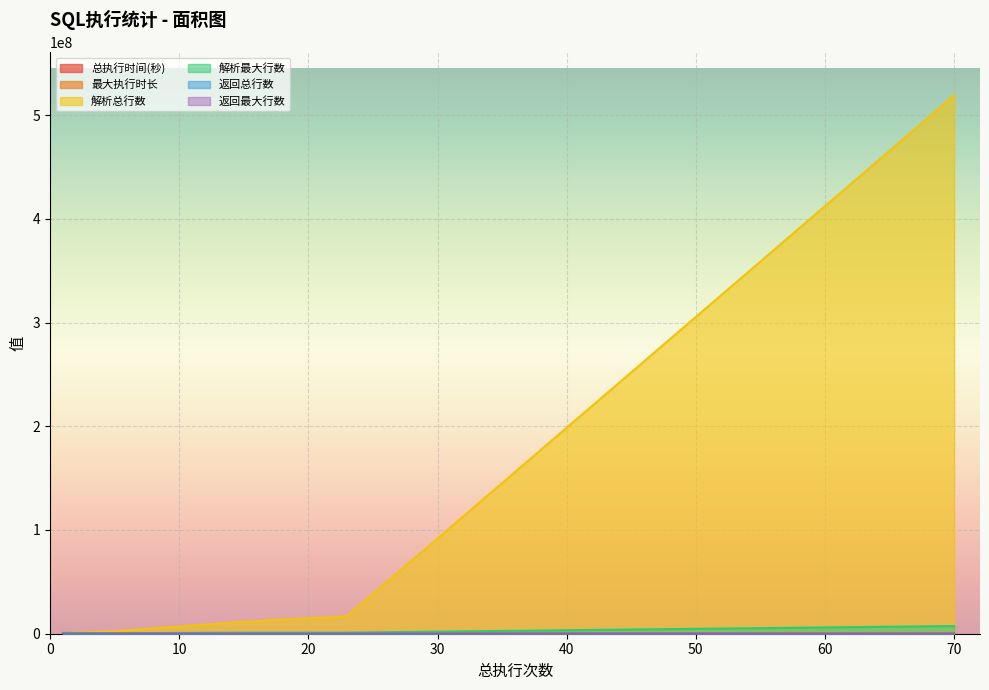

Reading left to right, what are all the values shown in this chart?

总执行时间(秒): 103	105	106	116	202	602	2256	2525	3179	3631	3943	11028
最大执行时长: 103	105	106	116	202	147	243	256	709	858	786	207
解析总行数: 270000	285000	546994	723657	916554	2326376	11620908	11861558	13178967	16038470	17074190	518948909
解析最大行数: 270000	285000	546994	723657	916554	490344	1047872	1048524	1048398	1048500	1048456	7423842
返回总行数: 5000	5000	0	0	0	15344	815	7132	3583	9732	5012	924
返回最大行数: 5000	5000	0	0	0	5000	87	951	329	951	407	50